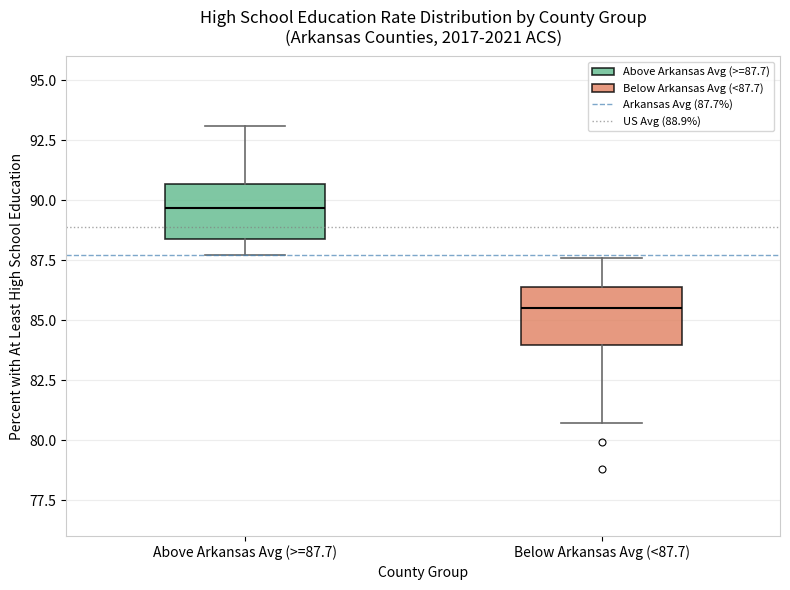

Reading left to right, transcribe this box plot: for each box, give where its median line is, the range the box spans, and where its two whiskers end, as read against the y-axis. The values are not printed on the chart, so give them approximately, as read against the axis.

Above Arkansas Avg (>=87.7): median 89.5, box 88.5 to 90.5, whiskers 87.5 to 93.0
Below Arkansas Avg (<87.7): median 85.5, box 84.0 to 86.5, whiskers 80.5 to 87.5